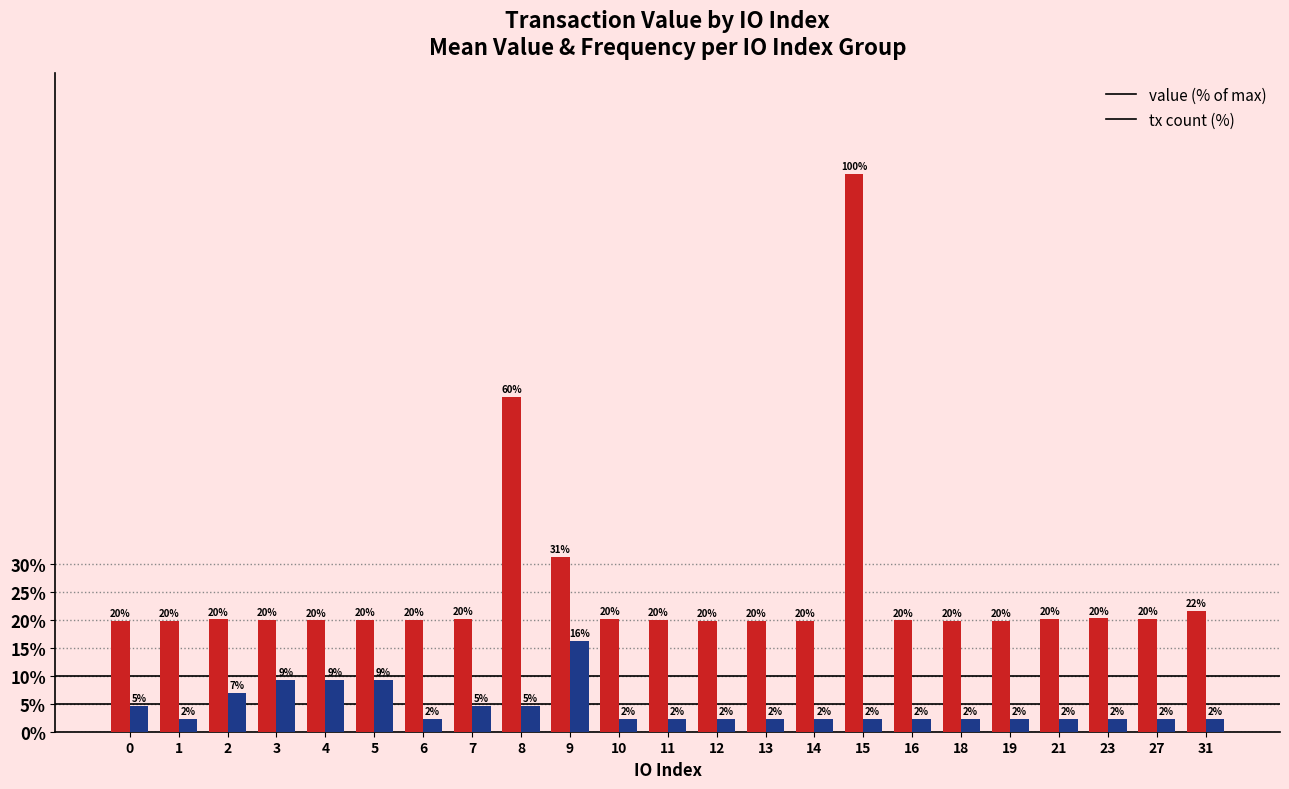

The value of value (% of max) at 11 is 11.8. True or false?

False